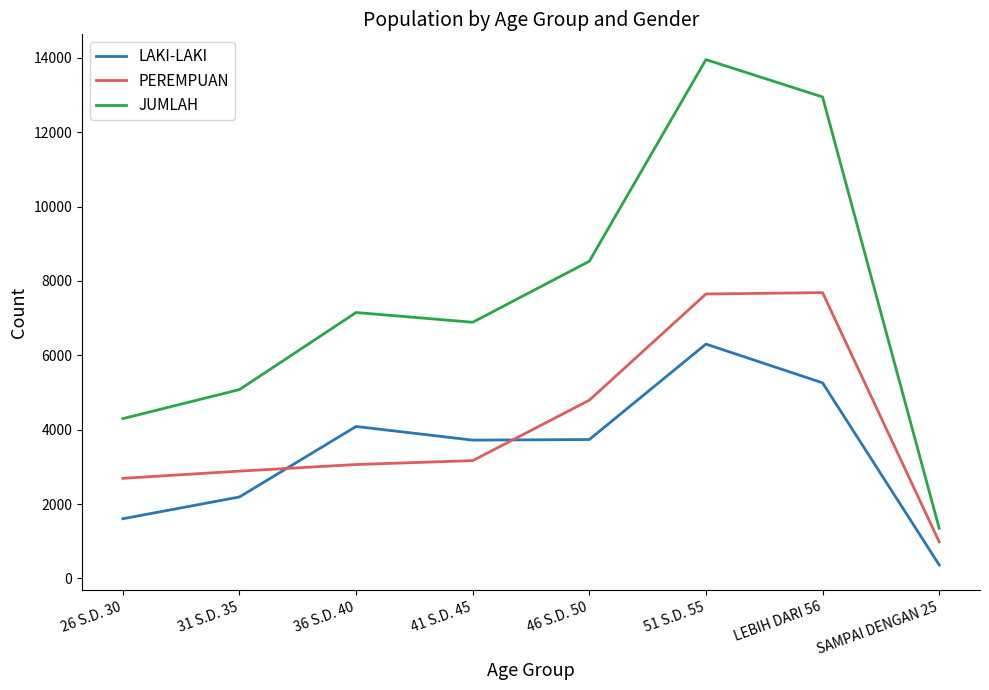

What is the difference between the maximum and minimum values in the LAKI-LAKI series?

5937